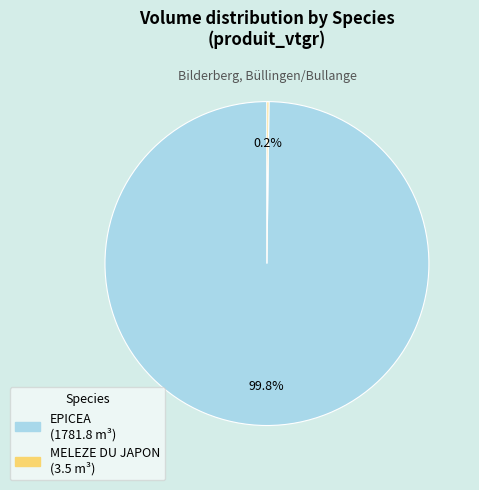

What is the largest slice in the pie chart?

EPICEA